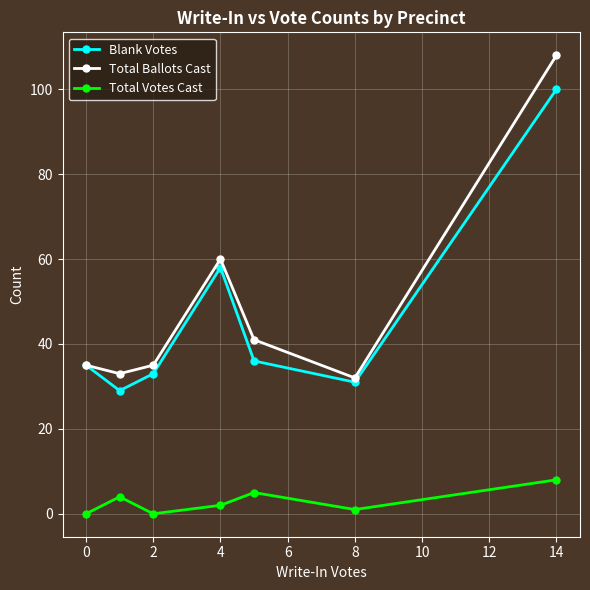

How many lines are shown in the chart?

3